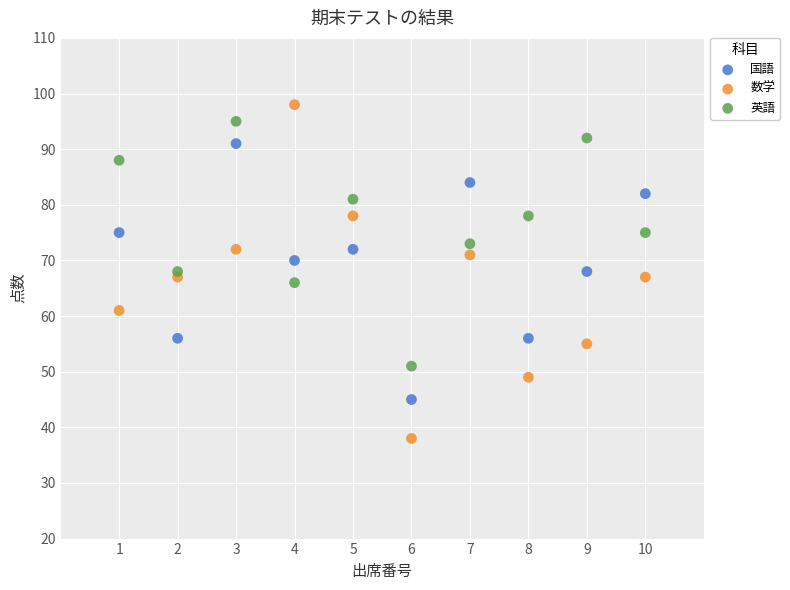

What are all the series names shown in the legend?

国語, 数学, 英語